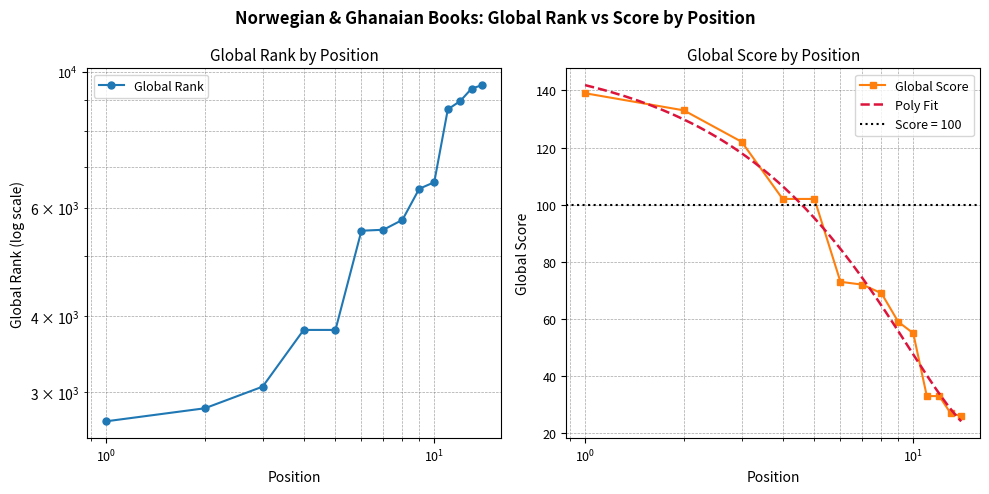

Which series has the largest total across all categories?

Global Rank